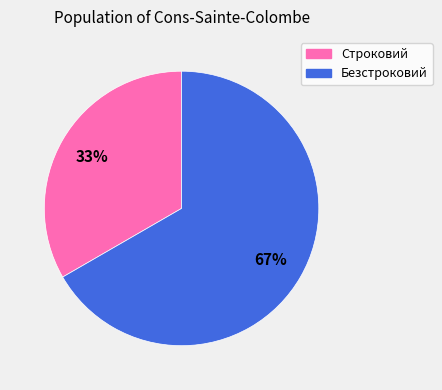

Which category has the biggest portion of the pie?

Безстроковий